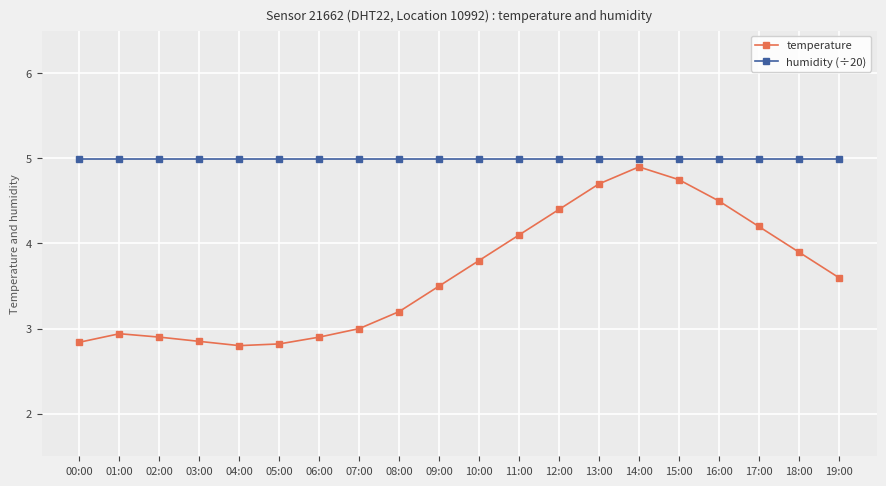

What is the average value of the humidity (÷20) series?

5.0